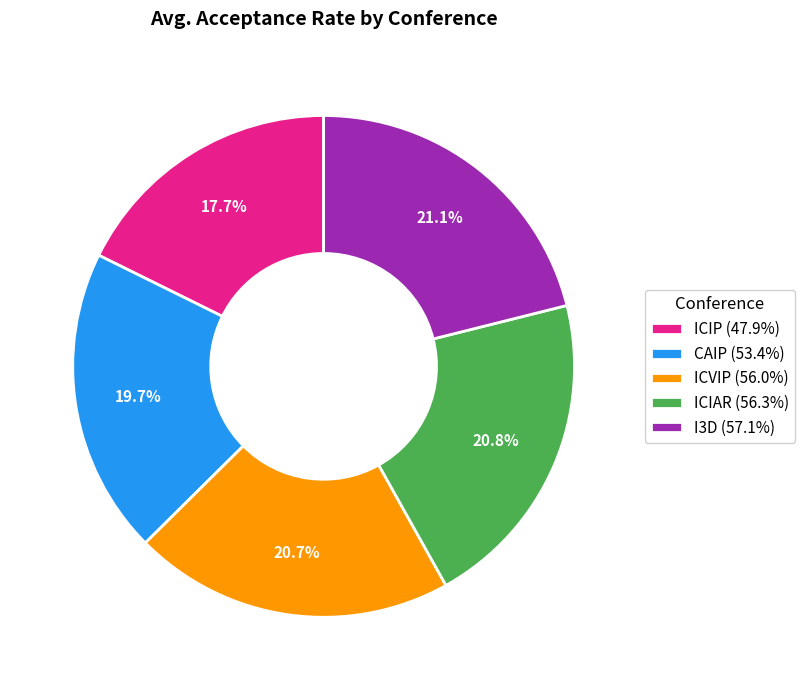

What portion of the pie excludes ICVIP?

79.3%